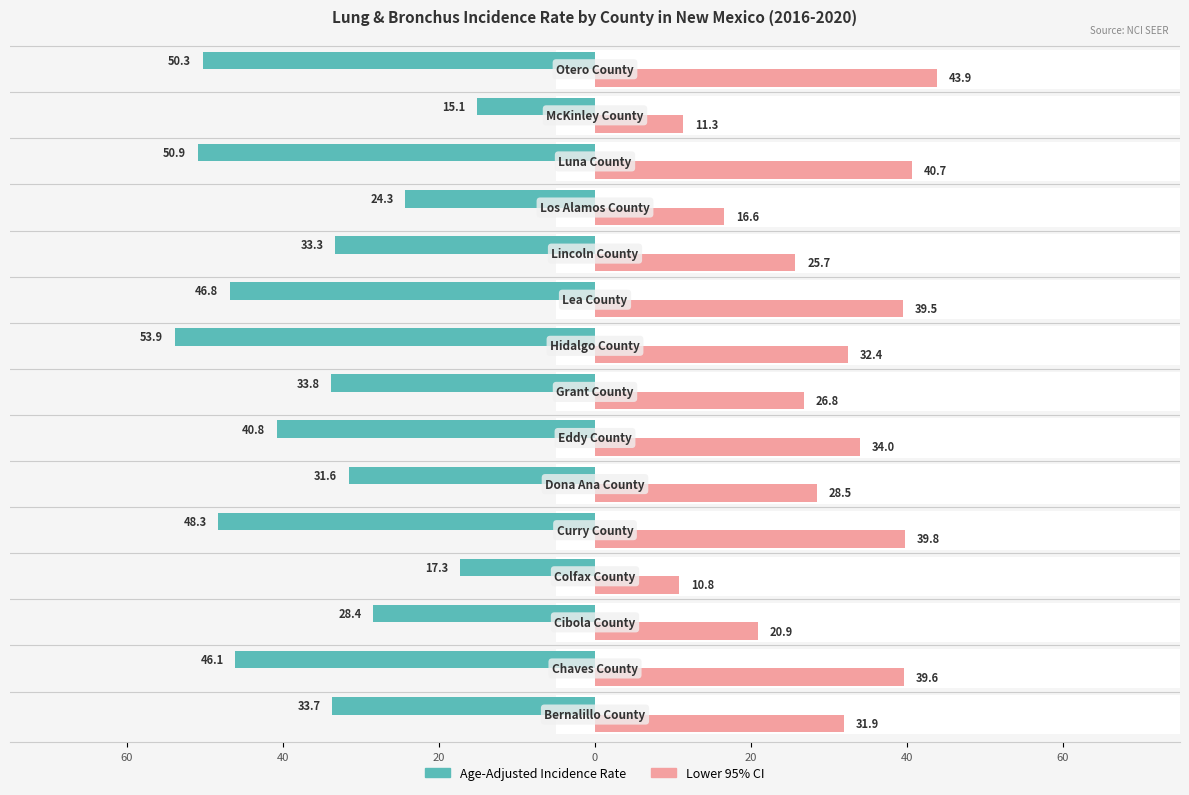

Is the value of Lower 95% CI at 40 greater than the value of Age-Adjusted Incidence Rate at 0?

Yes